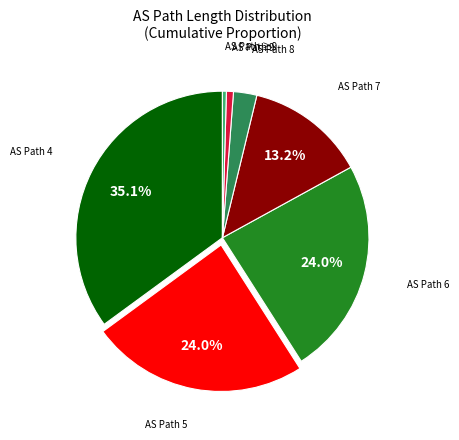

Is there any slice that represents more than half of the pie?

No